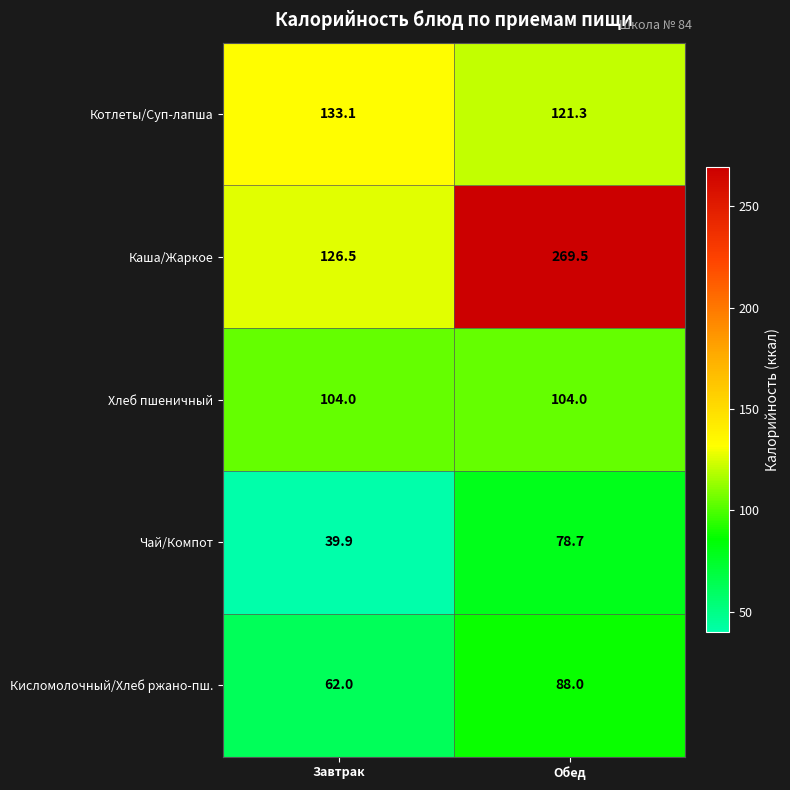

Count the number of categories in the chart.

2